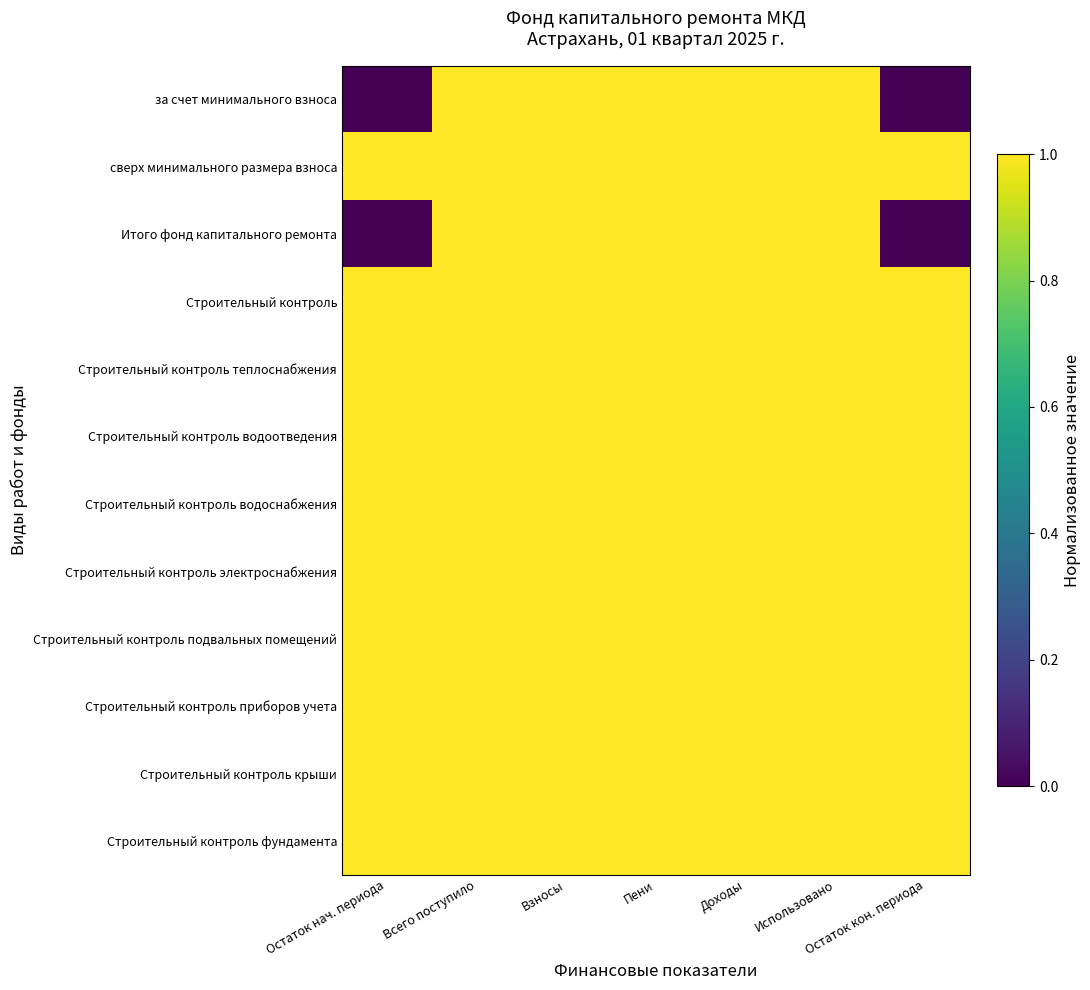

Reading right to left, what are all the values shown in this chart?

за счет минимального взноса: Остаток кон. периода=0.0	Использовано=1.0	Доходы=1.0	Пени=1.0	Взносы=1.0	Всего поступило=1.0	Остаток нач. периода=0.0
сверх минимального размера взноса: Остаток кон. периода=1.0	Использовано=1.0	Доходы=1.0	Пени=1.0	Взносы=1.0	Всего поступило=1.0	Остаток нач. периода=1.0
Итого фонд капитального ремонта: Остаток кон. периода=0.0	Использовано=1.0	Доходы=1.0	Пени=1.0	Взносы=1.0	Всего поступило=1.0	Остаток нач. периода=0.0
Строительный контроль: Остаток кон. периода=1.0	Использовано=1.0	Доходы=1.0	Пени=1.0	Взносы=1.0	Всего поступило=1.0	Остаток нач. периода=1.0
Строительный контроль теплоснабжения: Остаток кон. периода=1.0	Использовано=1.0	Доходы=1.0	Пени=1.0	Взносы=1.0	Всего поступило=1.0	Остаток нач. периода=1.0
Строительный контроль водоотведения: Остаток кон. периода=1.0	Использовано=1.0	Доходы=1.0	Пени=1.0	Взносы=1.0	Всего поступило=1.0	Остаток нач. периода=1.0
Строительный контроль водоснабжения: Остаток кон. периода=1.0	Использовано=1.0	Доходы=1.0	Пени=1.0	Взносы=1.0	Всего поступило=1.0	Остаток нач. периода=1.0
Строительный контроль электроснабжения: Остаток кон. периода=1.0	Использовано=1.0	Доходы=1.0	Пени=1.0	Взносы=1.0	Всего поступило=1.0	Остаток нач. периода=1.0
Строительный контроль подвальных помещений: Остаток кон. периода=1.0	Использовано=1.0	Доходы=1.0	Пени=1.0	Взносы=1.0	Всего поступило=1.0	Остаток нач. периода=1.0
Строительный контроль приборов учета: Остаток кон. периода=1.0	Использовано=1.0	Доходы=1.0	Пени=1.0	Взносы=1.0	Всего поступило=1.0	Остаток нач. периода=1.0
Строительный контроль крыши: Остаток кон. периода=1.0	Использовано=1.0	Доходы=1.0	Пени=1.0	Взносы=1.0	Всего поступило=1.0	Остаток нач. периода=1.0
Строительный контроль фундамента: Остаток кон. периода=1.0	Использовано=1.0	Доходы=1.0	Пени=1.0	Взносы=1.0	Всего поступило=1.0	Остаток нач. периода=1.0